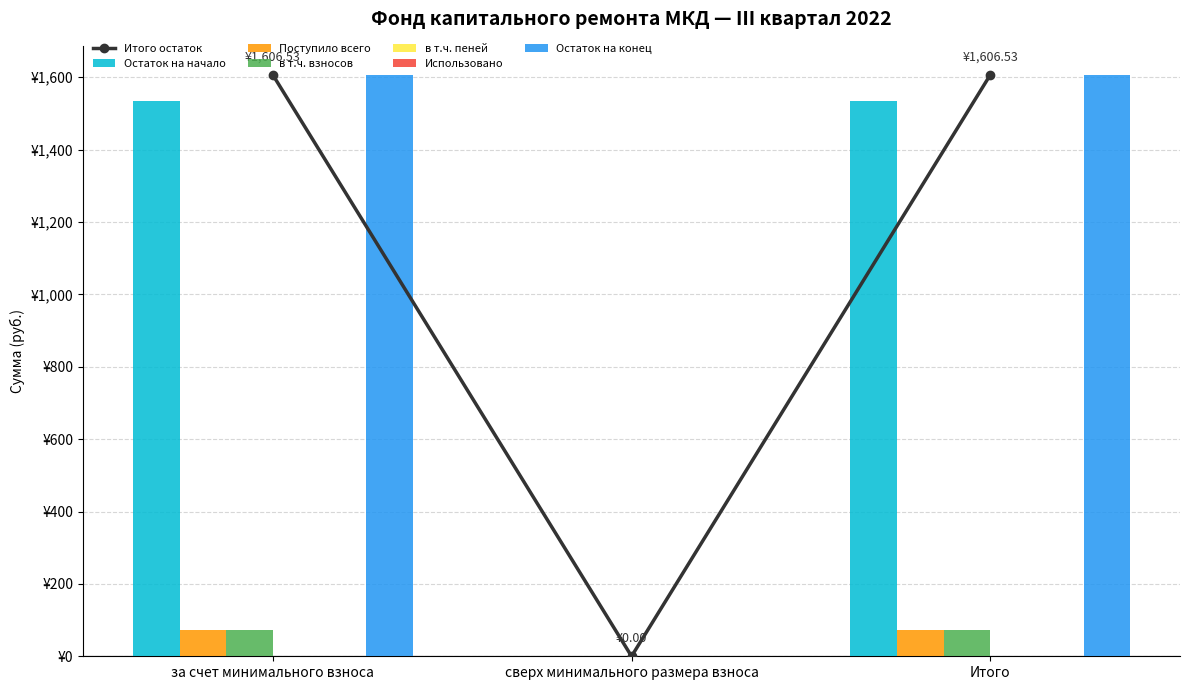

How many groups of bars are there?

3